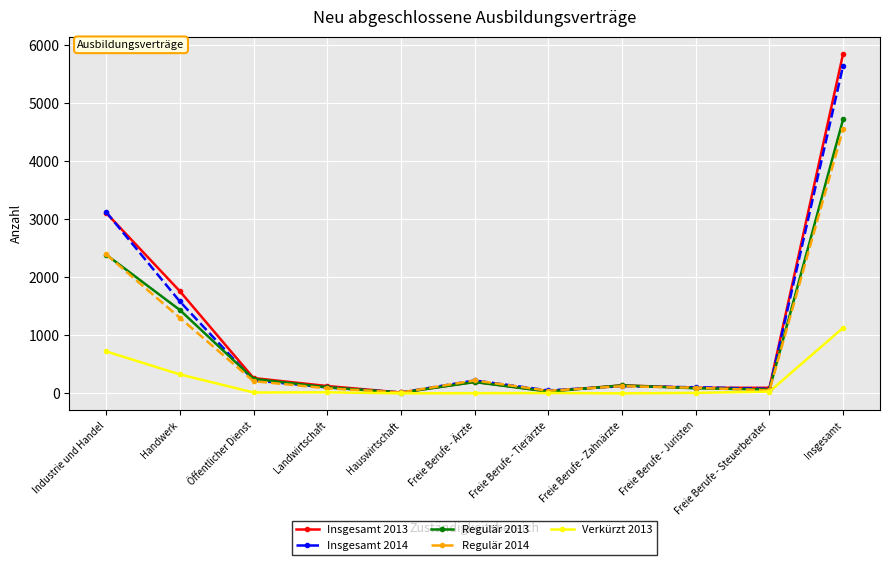

How many data points does each series have?

11